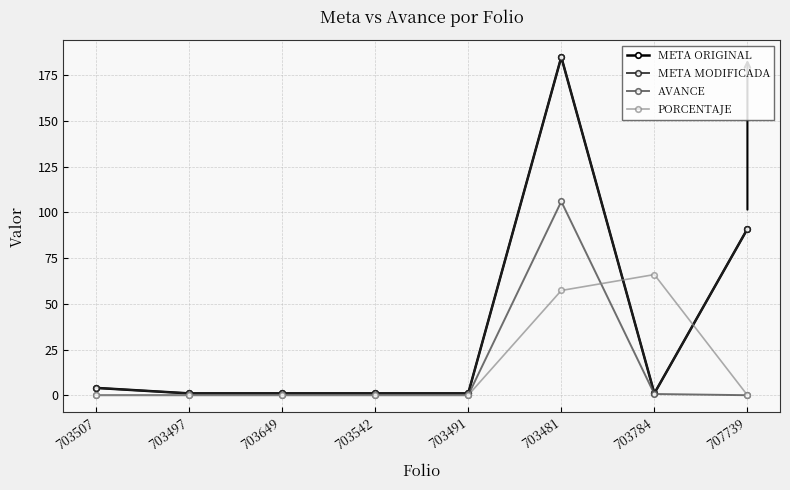

Is this an area chart (filled region under the line)?

No